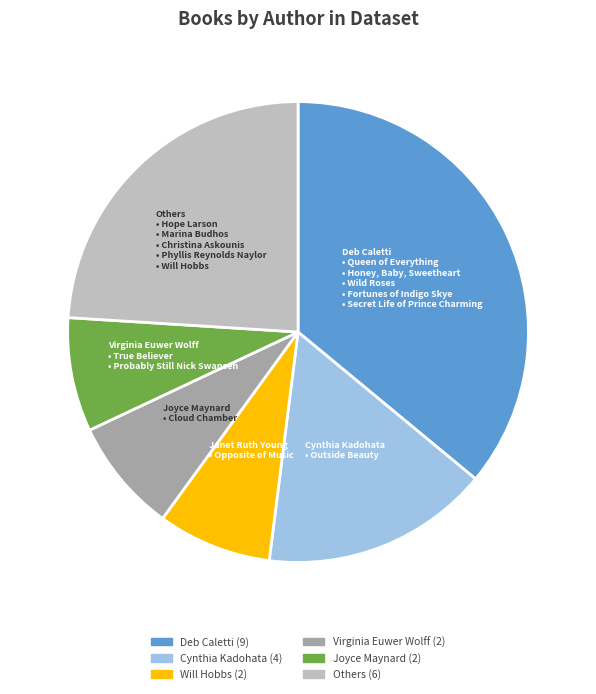

Does any single category account for the majority?

No